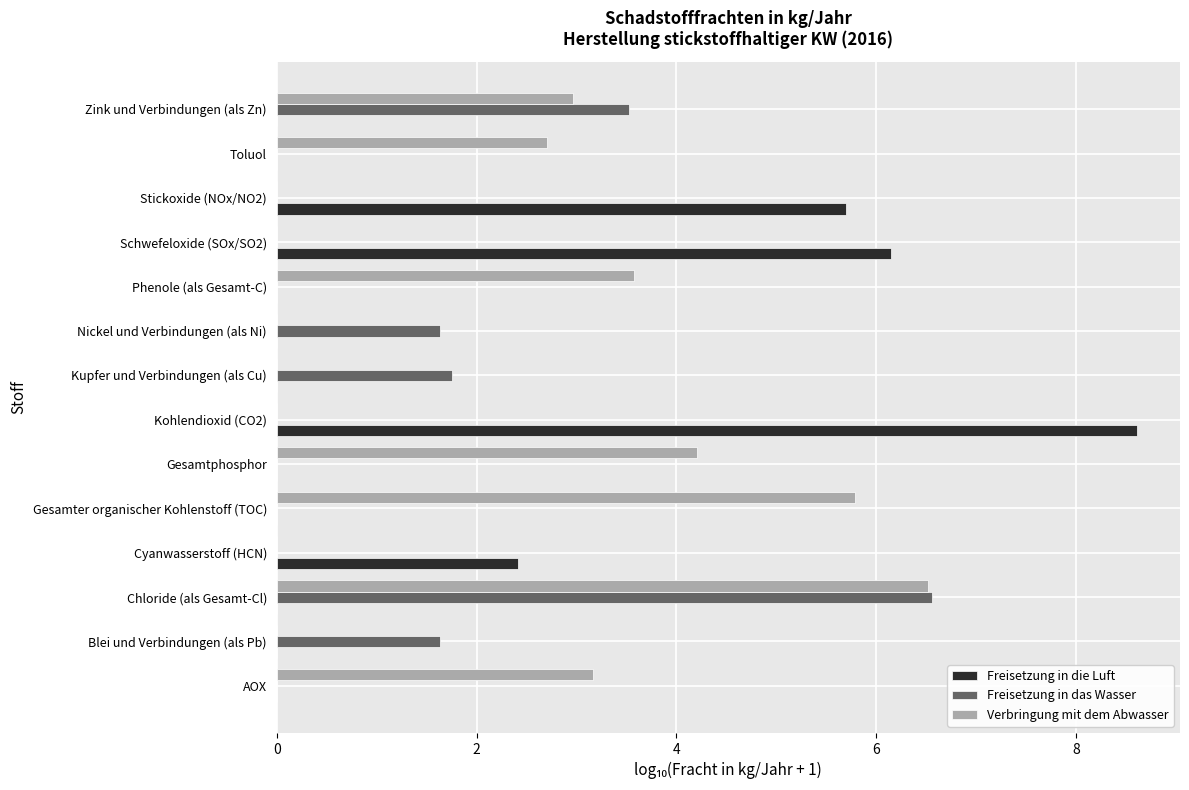

The value of Verbringung mit dem Abwasser at Stickoxide (NOx/NO2) is 0.0. True or false?

True